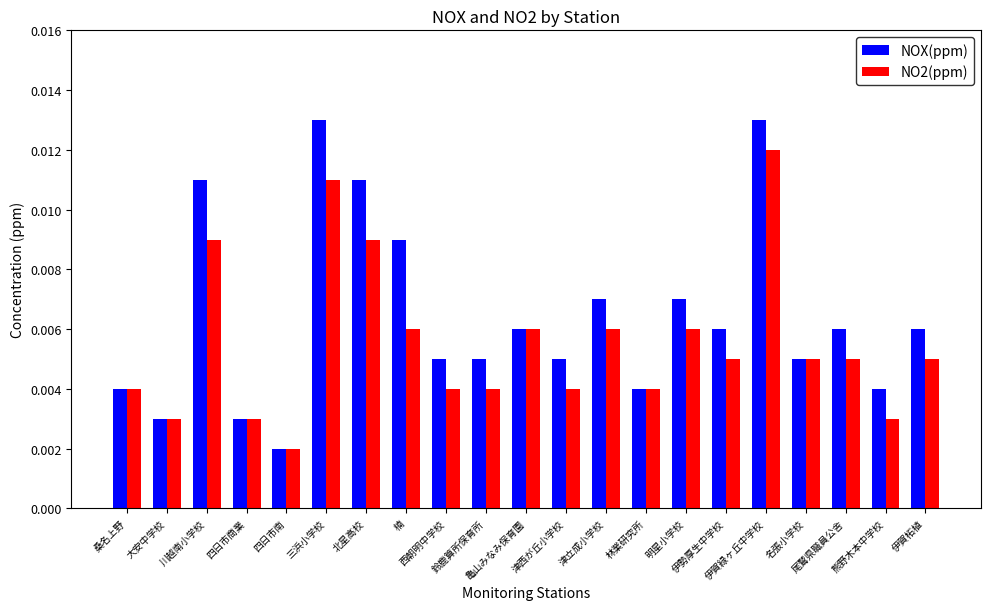

Which series has the largest total across all categories?

NOX(ppm)